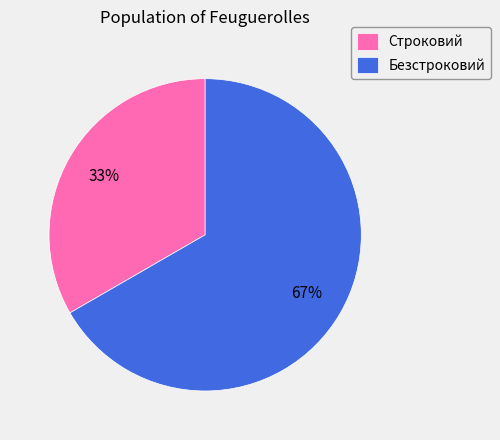

To the nearest percent, what portion does Безстроковий represent?

67%